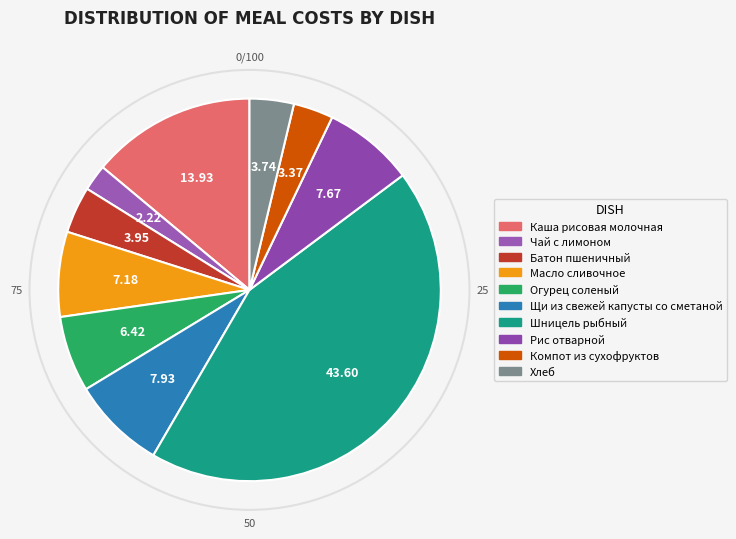

How many segments does this pie chart have?

10